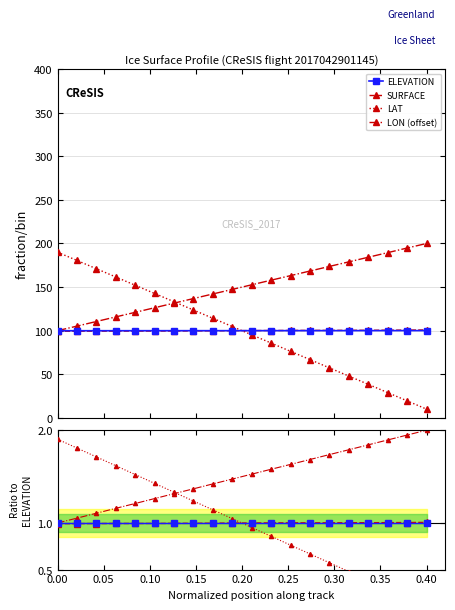

Is it true that LON equals 2.3 at 11?

False